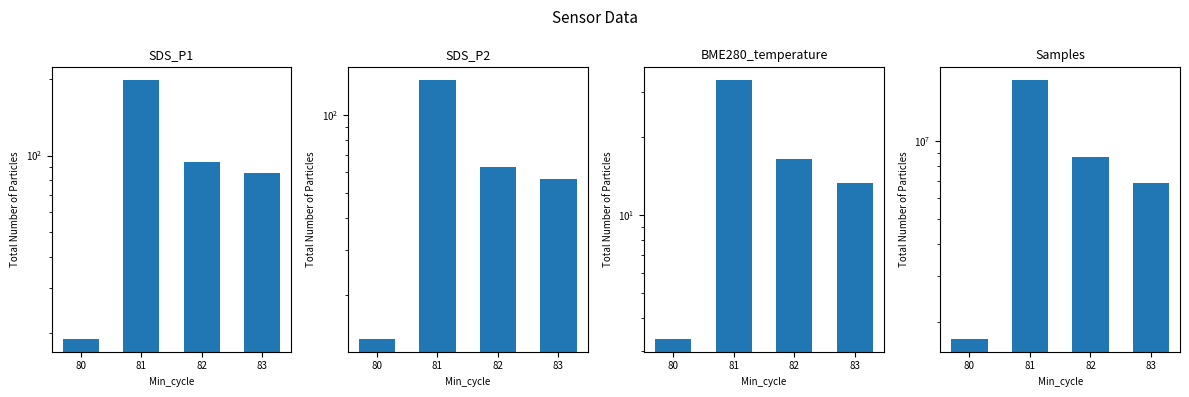

The Samples series shows 6864560.0 at 83. True or false?

True